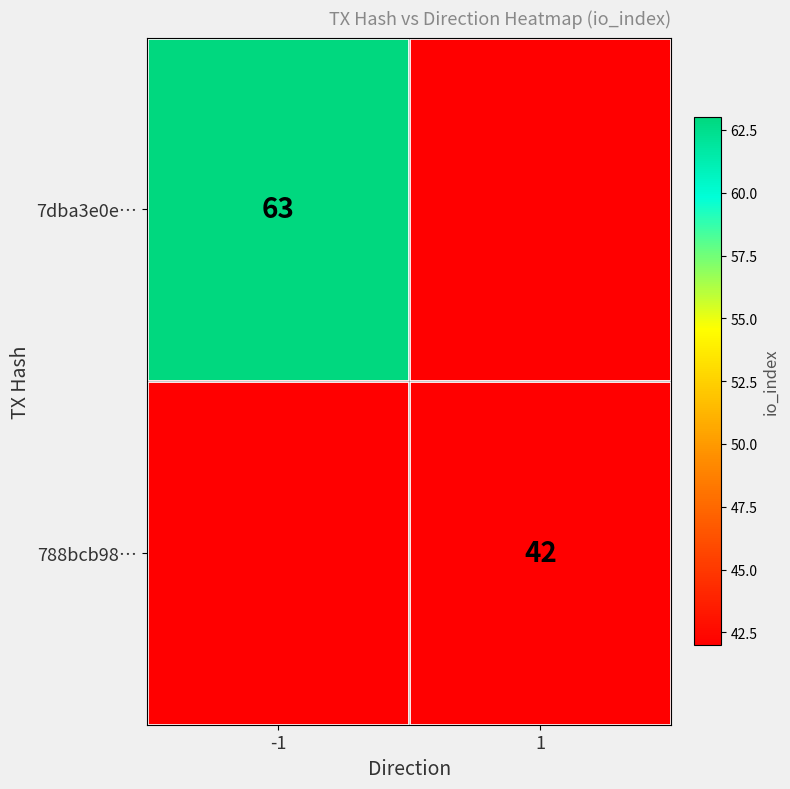

Which has a higher value, -1 or 1?

-1